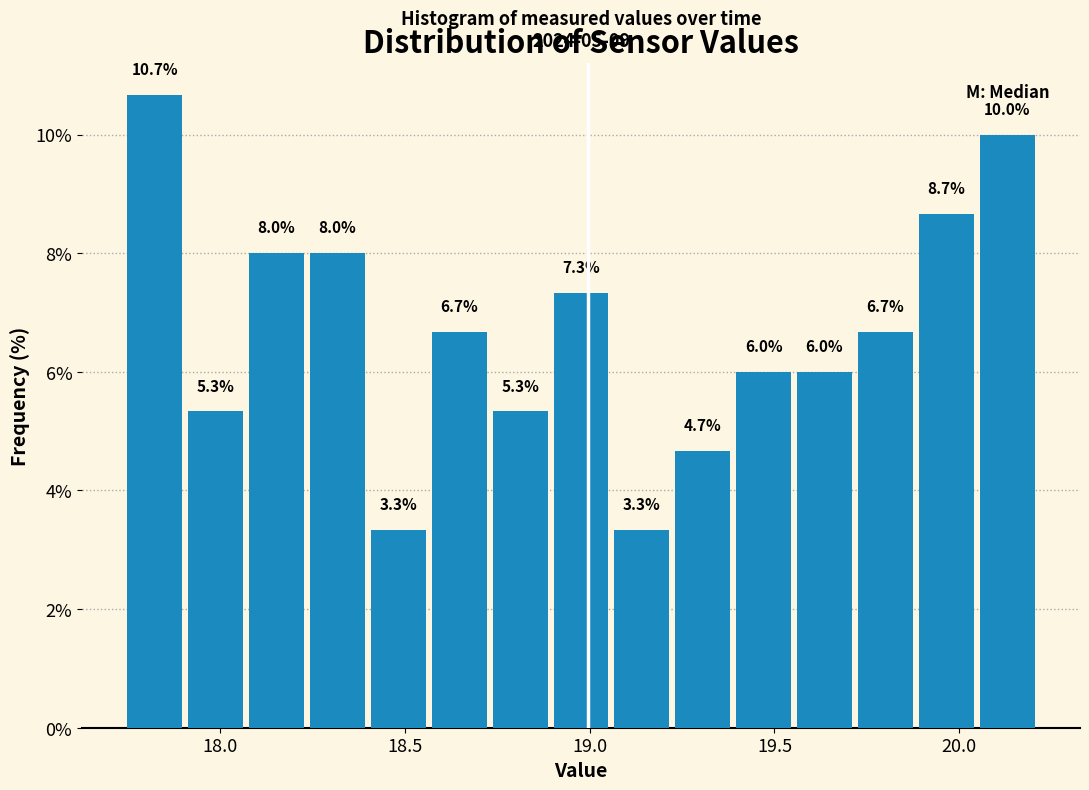

Around what value on the x-axis is the tallest bar? Give the approximate position of its centre, as read against the axis.

17.80